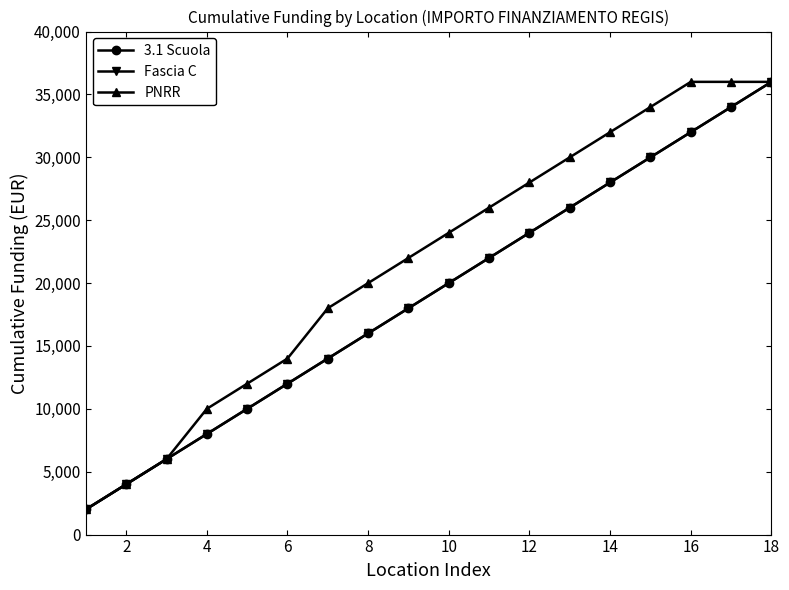

What is the value of the Fascia C point at the 7th from the left?

14000